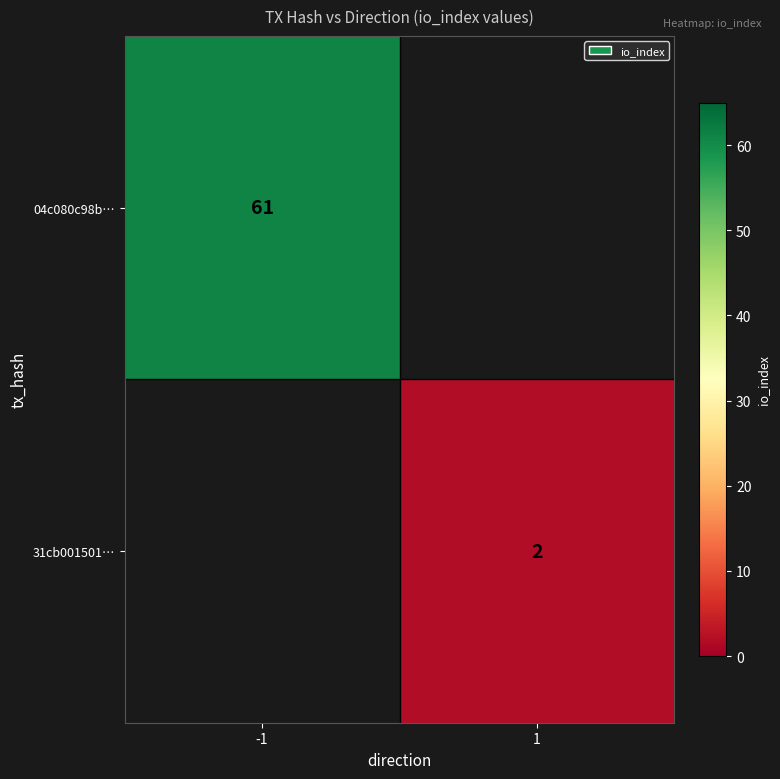

True or false: 04c080c98b… has a value of 30 at -1.

False